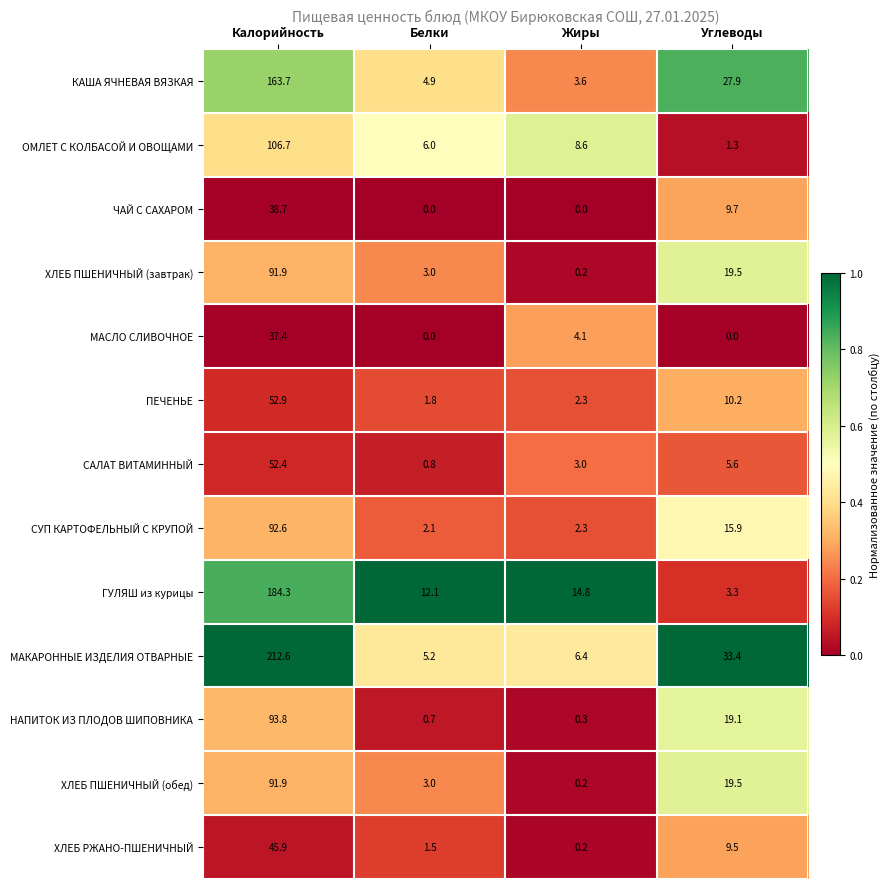

Count the number of categories in the chart.

4